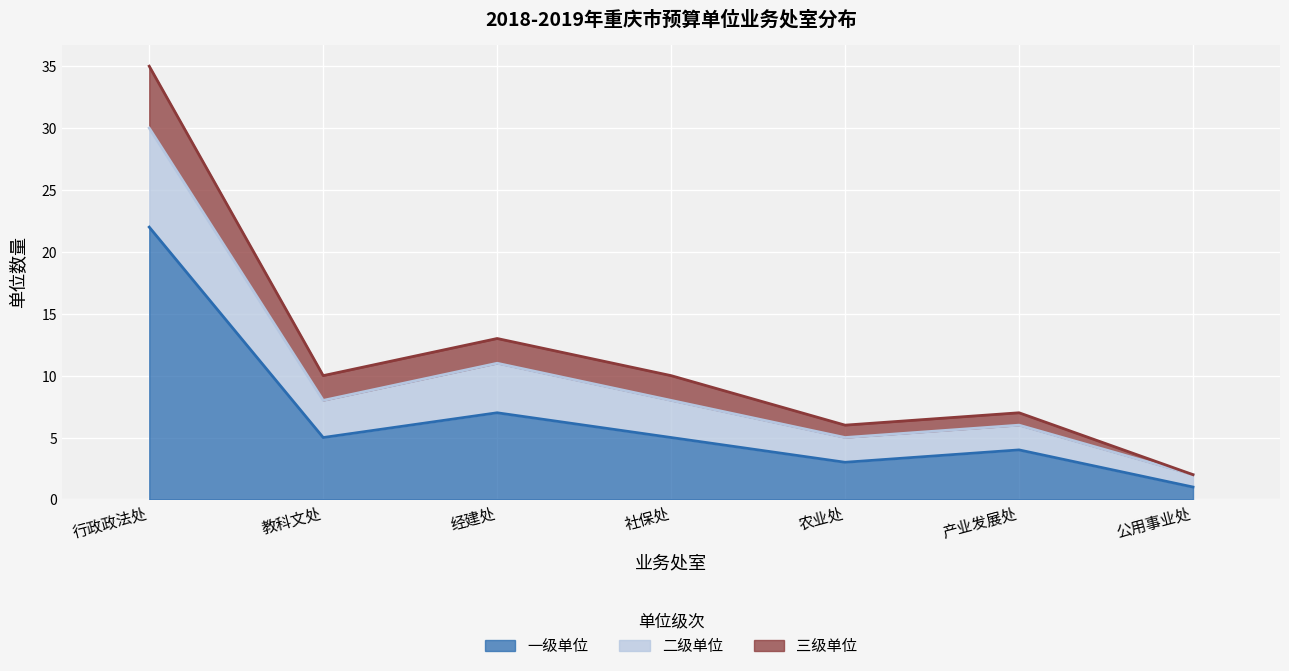

What is the approximate value of 一级单位 at 产业发展处?

4